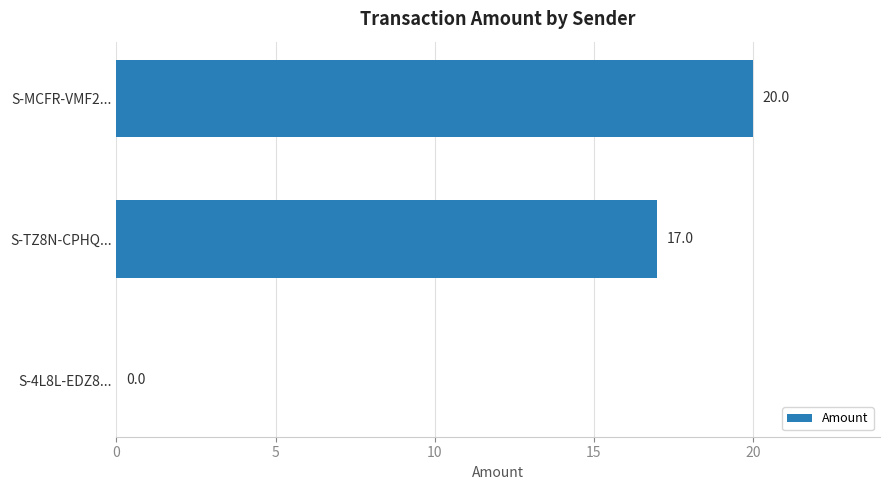

The chart shows a value of 7 at S-4L8L-EDZ8.... True or false?

False